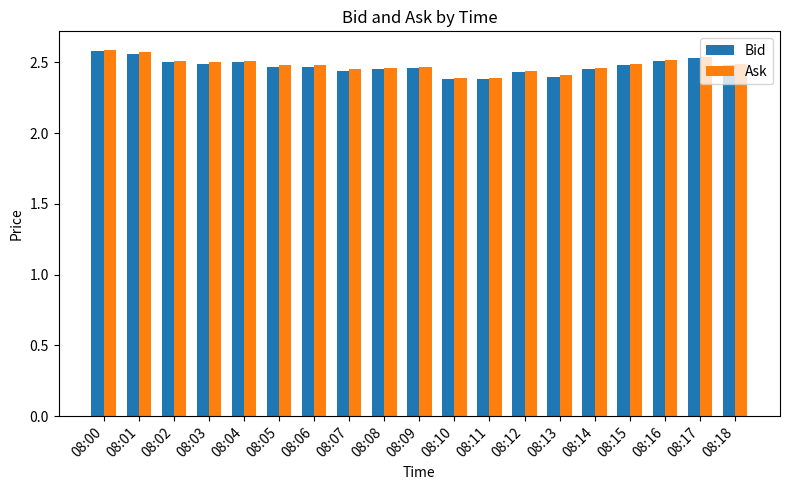

What is the sum of the Ask values at 08:10 and 08:16?

4.9